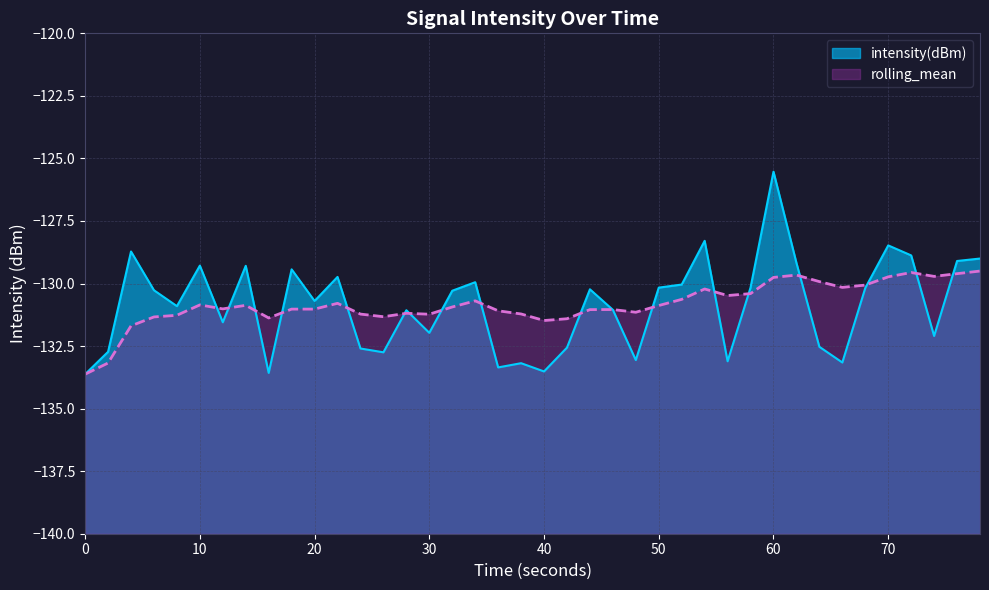

Does the chart display data point markers on the line(s)?

No